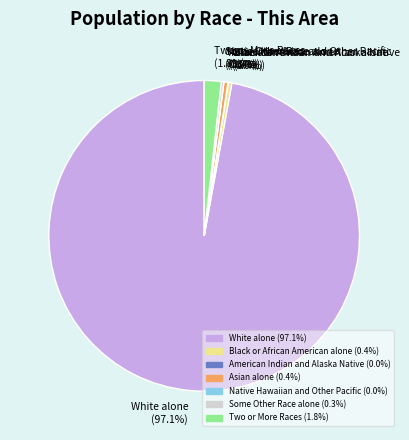

Which category has the biggest portion of the pie?

White alone